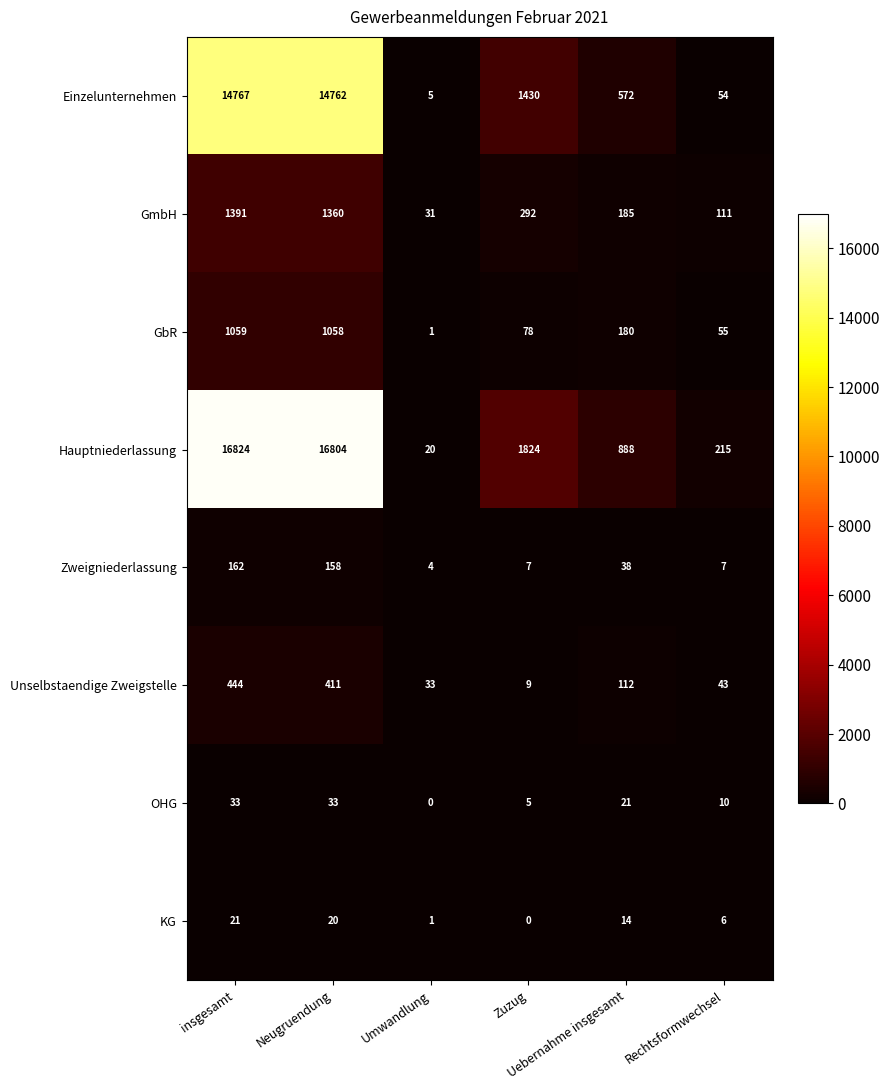

What is the total value across all series at Rechtsformwechsel?

501